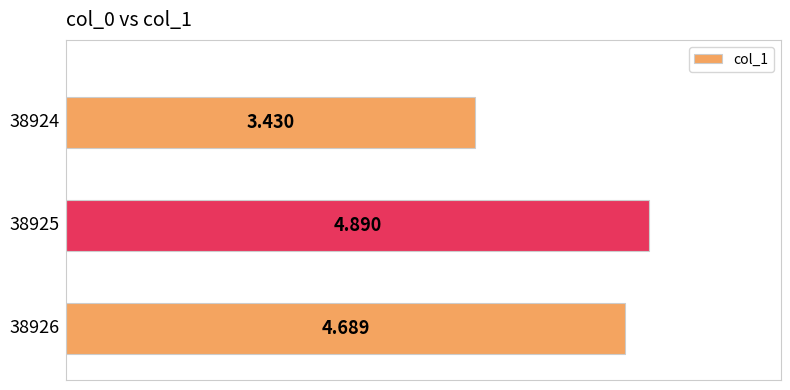

Are the bars grouped side by side (vs. stacked)?

No